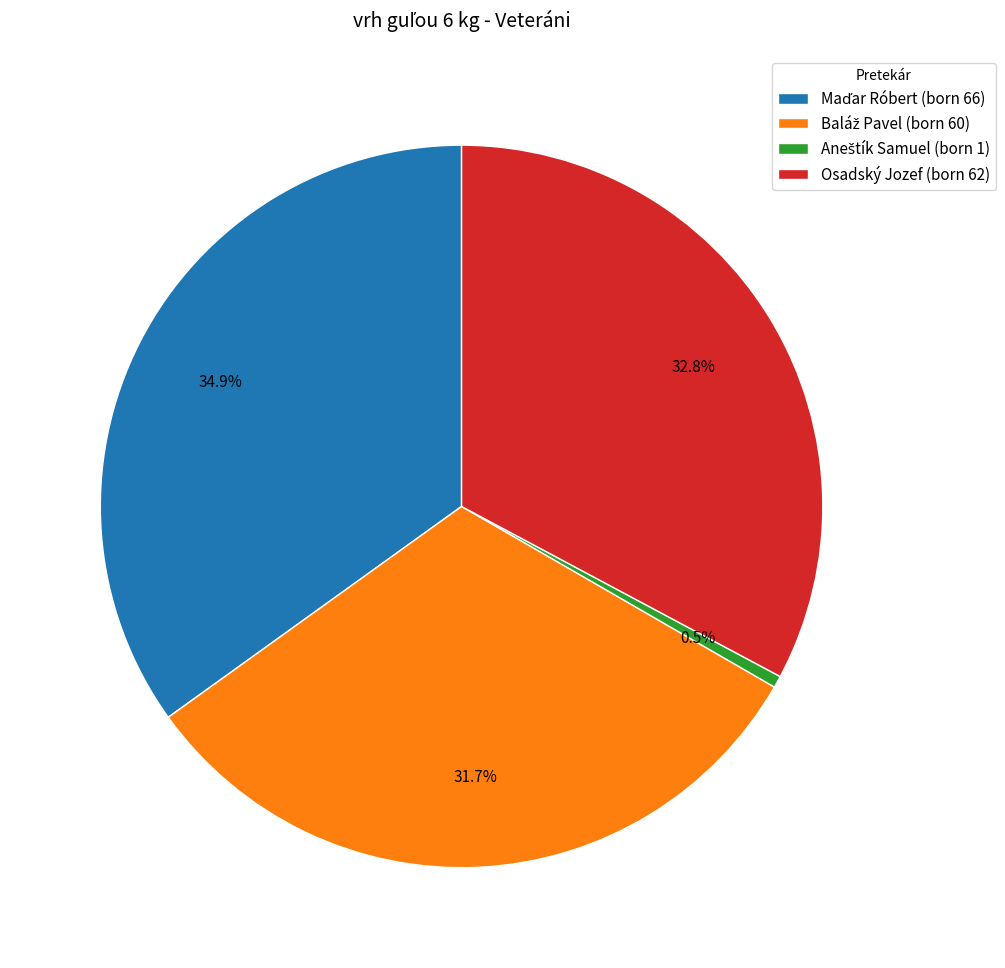

Does any single category account for the majority?

No